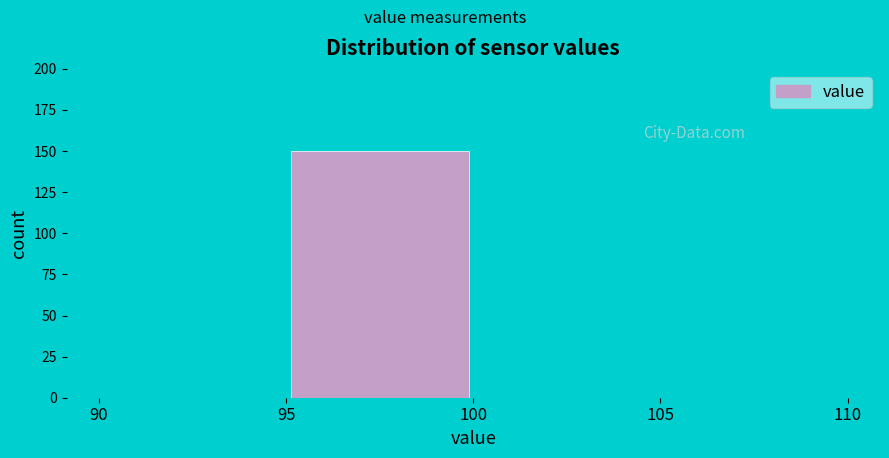

Reading left to right, transcribe this chart: for each bar, give the range it covers on the x-axis and its height. The values are not printed on the chart, so give them approximately, as read against the axis.

90 to 95: 0
95 to 100: 150
100 to 105: 0
105 to 110: 0